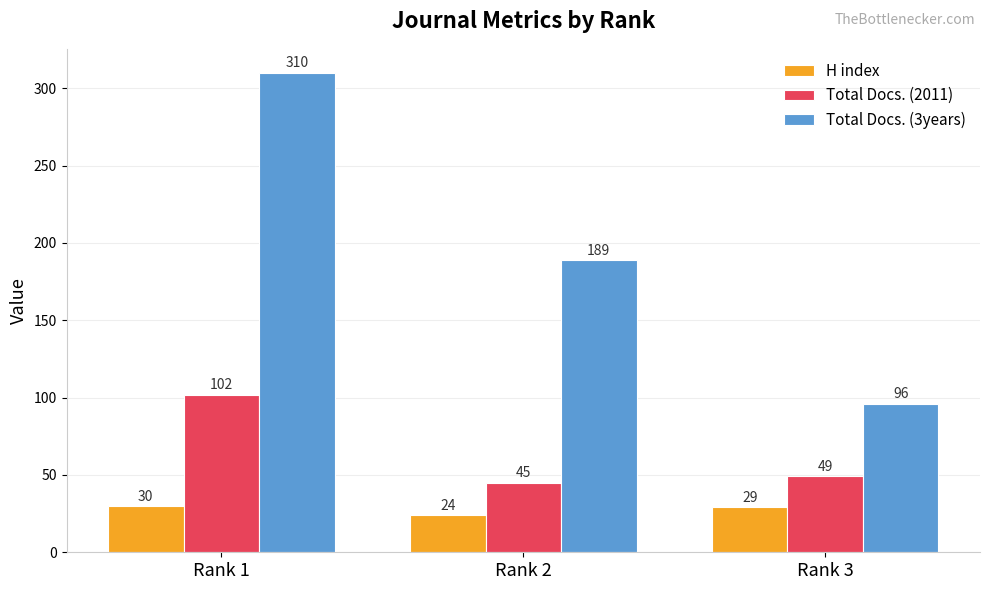

How many data points does each series have?

3